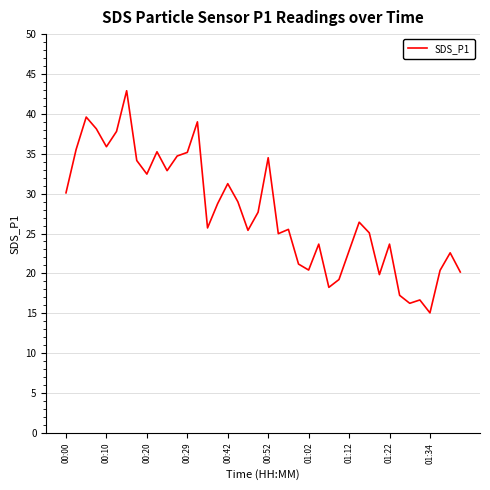

Does the chart display data point markers on the line(s)?

No